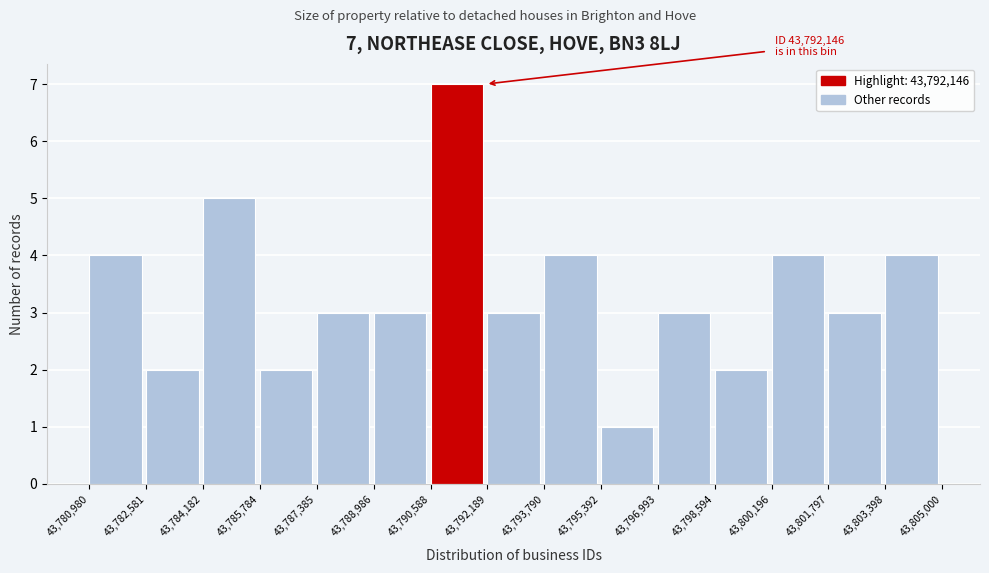

Which range on the x-axis has the tallest bar?

43,790,588 to 43,792,189